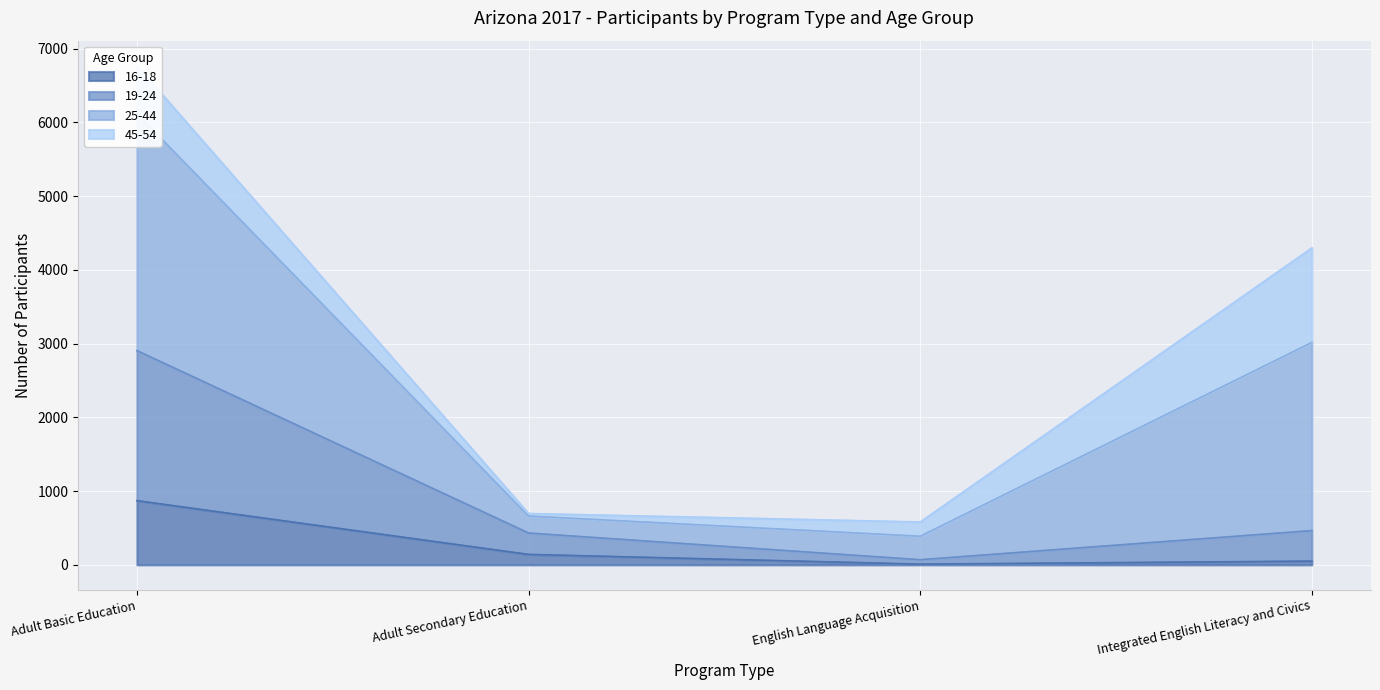

What position from the right is English Language Acquisition?

2